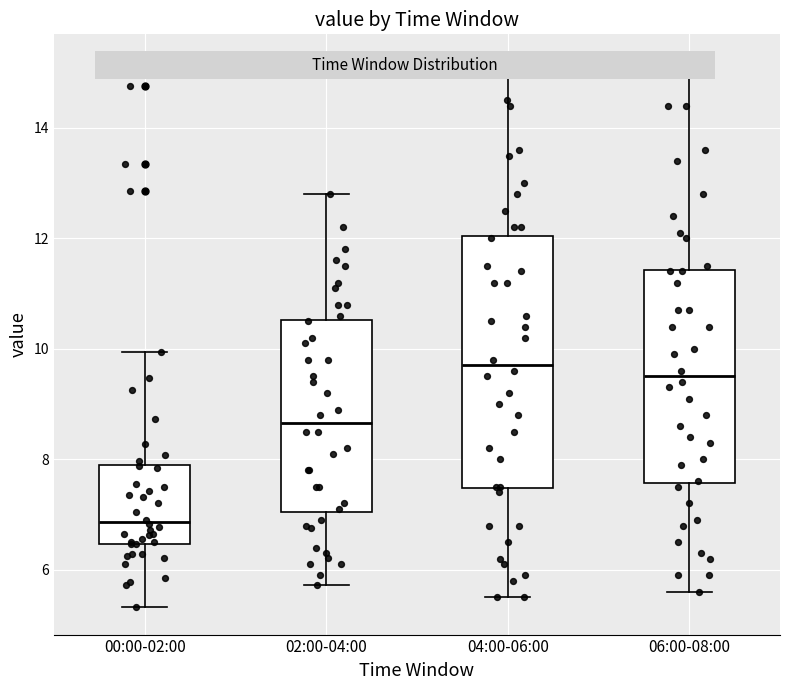

Comparing the boxes themselves (not the whiskers), which one is the tallest?

04:00-06:00